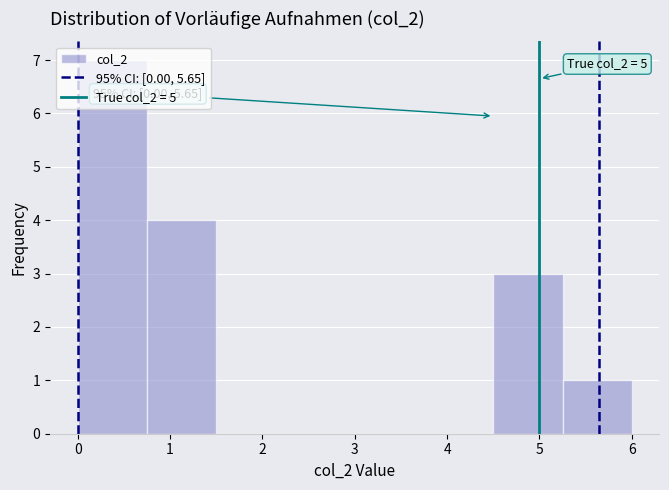

Which range on the x-axis has the tallest bar?

0.00 to 0.75